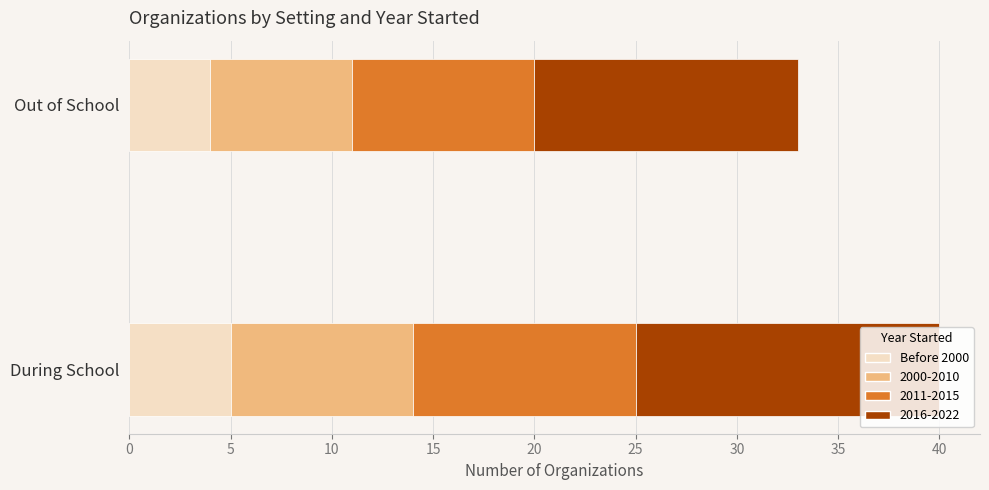

List the labels in order of Before 2000 value, smallest first.

Out of School, During School